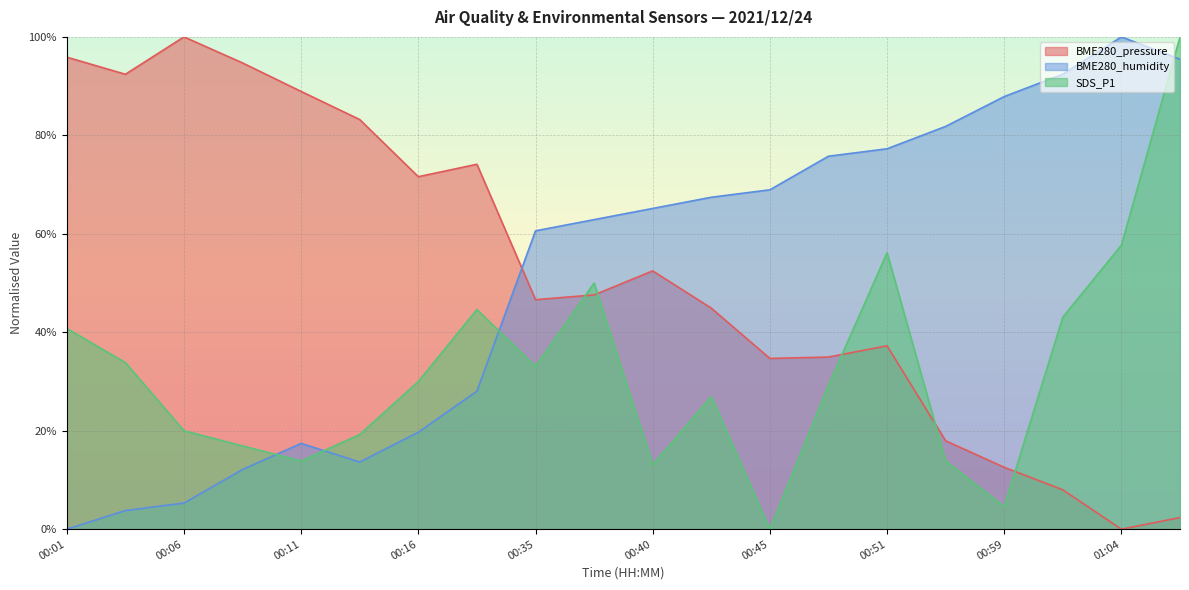

Reading left to right, extract all data points from this chart.

BME280_pressure: 00:01=1.0	00:03=0.9	00:06=1.0	00:09=0.9	00:11=0.9	00:14=0.8	00:16=0.7	00:19=0.7	00:35=0.5	00:38=0.5	00:40=0.5	00:43=0.4	00:45=0.3	00:48=0.3	00:51=0.4	00:56=0.2	00:59=0.1	01:01=0.1	01:04=0.0	01:06=0.0
BME280_humidity: 00:01=0.0	00:03=0.0	00:06=0.1	00:09=0.1	00:11=0.2	00:14=0.1	00:16=0.2	00:19=0.3	00:35=0.6	00:38=0.6	00:40=0.7	00:43=0.7	00:45=0.7	00:48=0.8	00:51=0.8	00:56=0.8	00:59=0.9	01:01=0.9	01:04=1.0	01:06=1.0
SDS_P1: 00:01=0.4	00:03=0.3	00:06=0.2	00:09=0.2	00:11=0.1	00:14=0.2	00:16=0.3	00:19=0.4	00:35=0.3	00:38=0.5	00:40=0.1	00:43=0.3	00:45=0.0	00:48=0.3	00:51=0.6	00:56=0.1	00:59=0.0	01:01=0.4	01:04=0.6	01:06=1.0